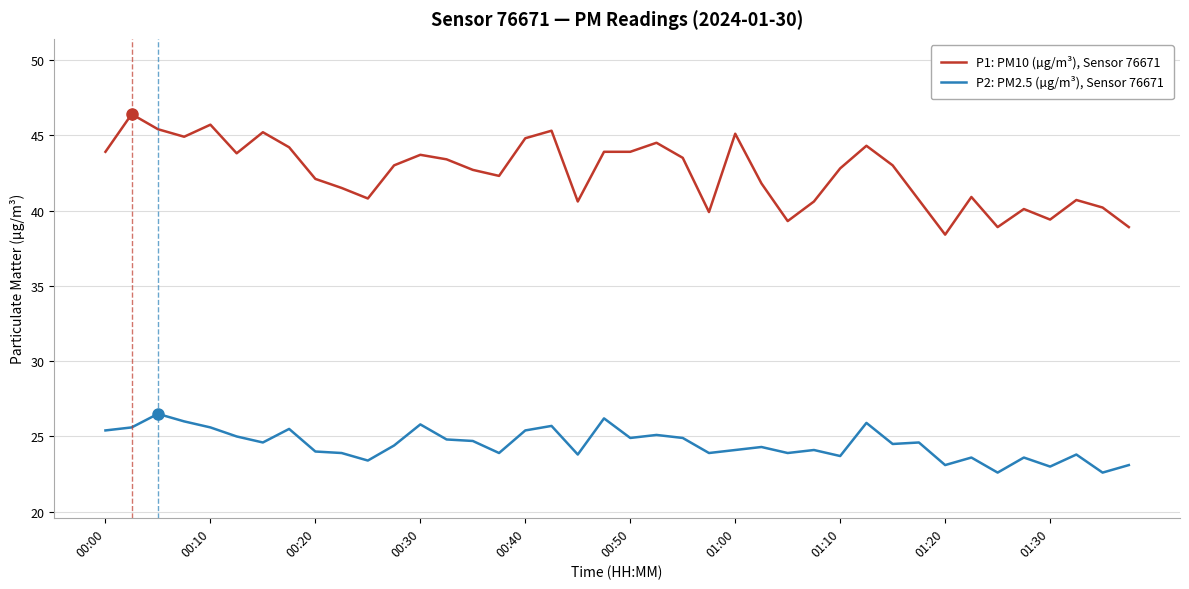

List the series in order of their overall mean, lowest first.

P2: PM2.5 (µg/m³), Sensor 76671, P1: PM10 (µg/m³), Sensor 76671